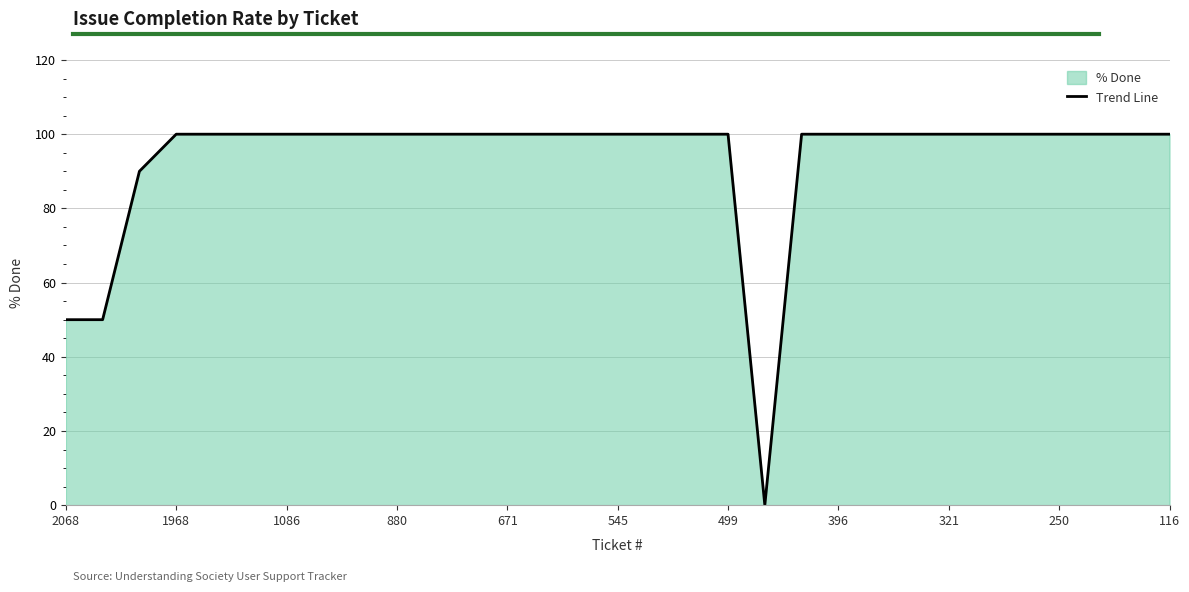

True or false: there are more than 2 points higher than both neighbors.

False